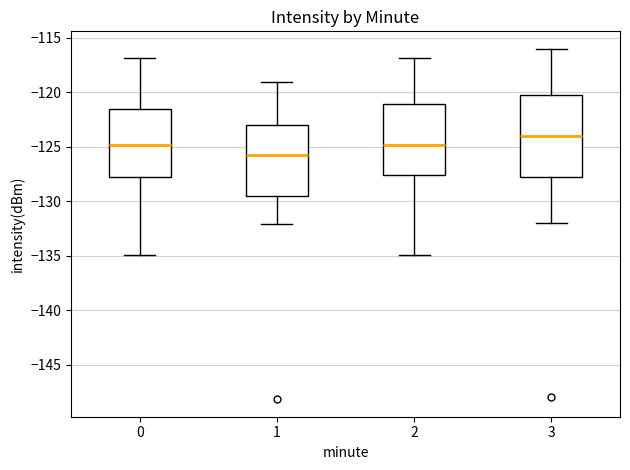

Which box has the highest median line?

3